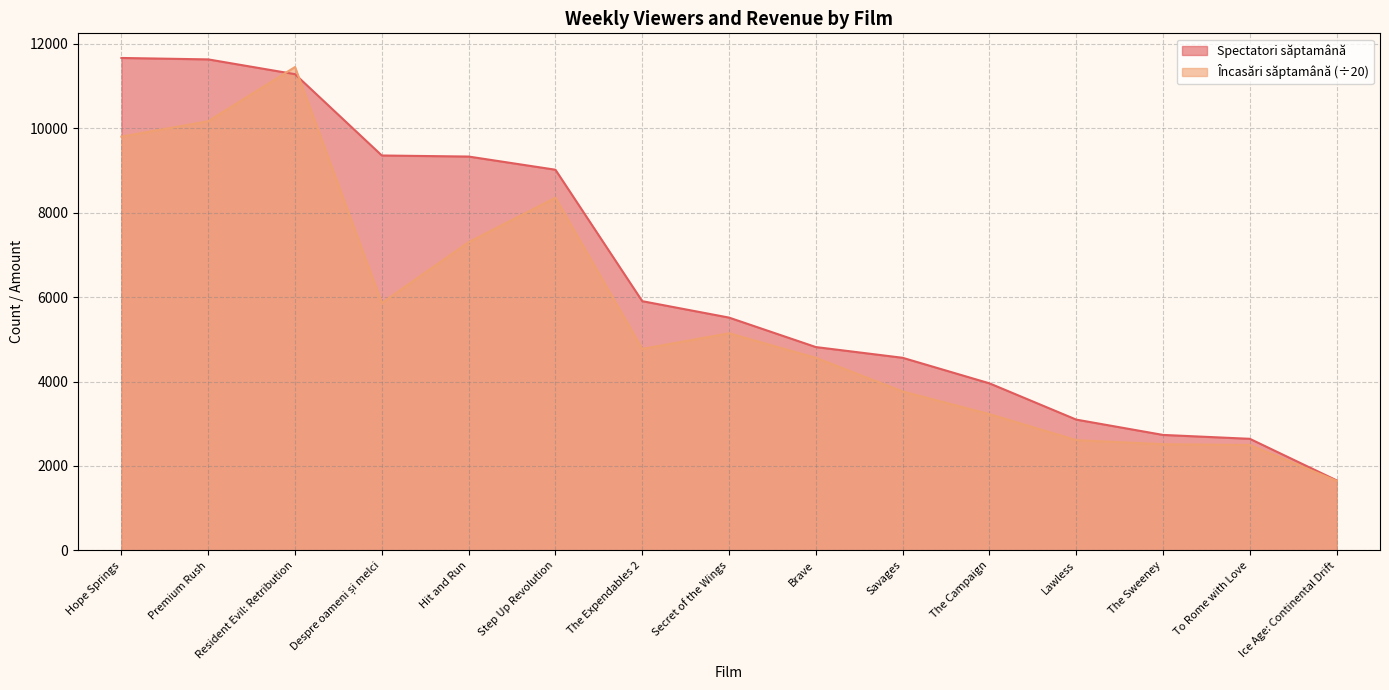

List the series in order of their overall mean, highest first.

Spectatori săptamână, Încasări săptamână (÷20)